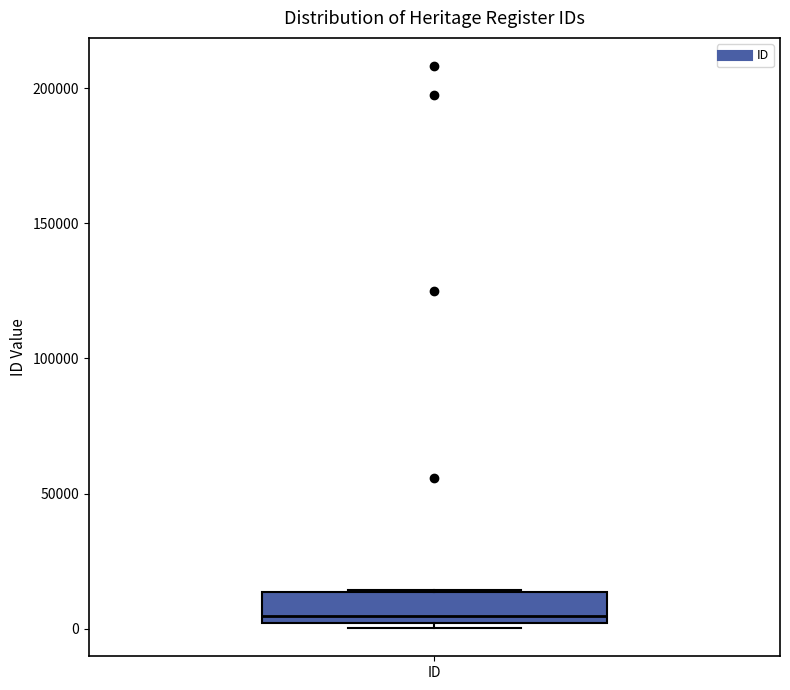

Read this box plot against the y-axis: the position of the median line, the range covered by the box, and the ends of both whiskers. The values are not printed on the chart, so give them approximately, as read against the axis.

median 5000, box 0 to 15000, whiskers 0 (just below the box's lower edge) to 15000